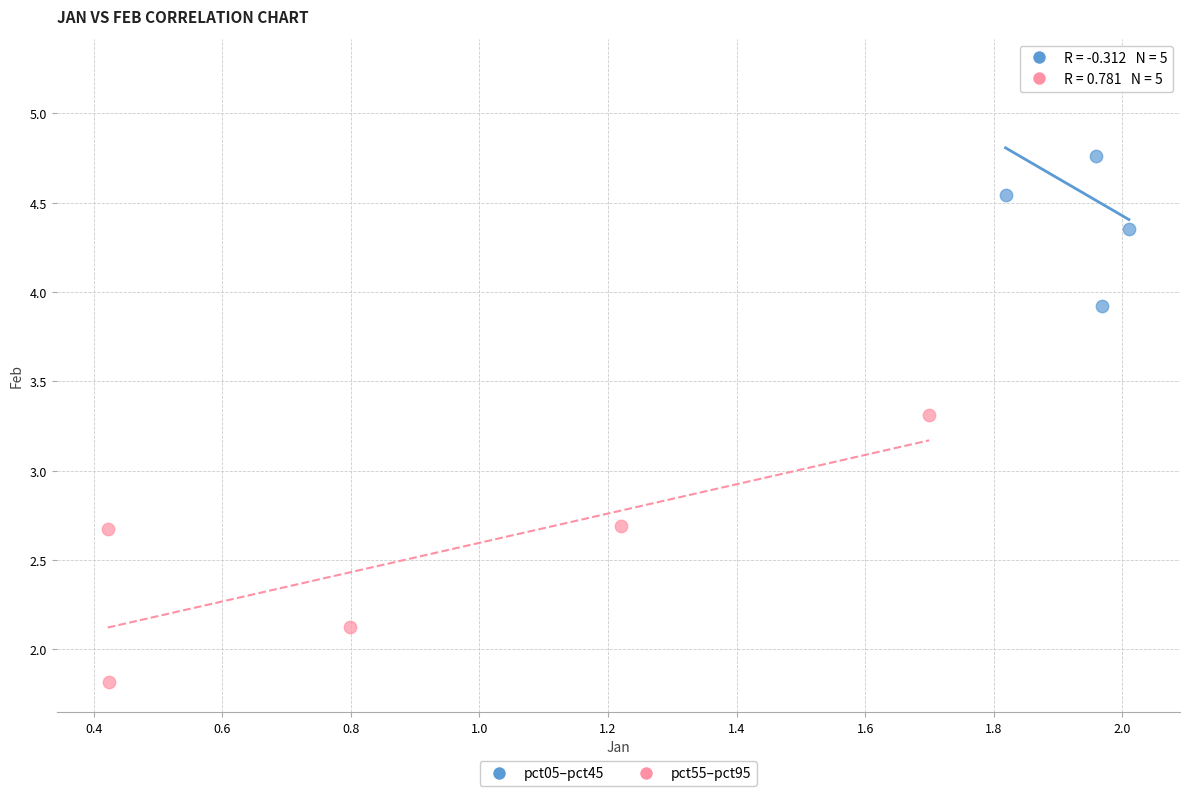

Which series contains the lowest Y value?

pct55–pct95